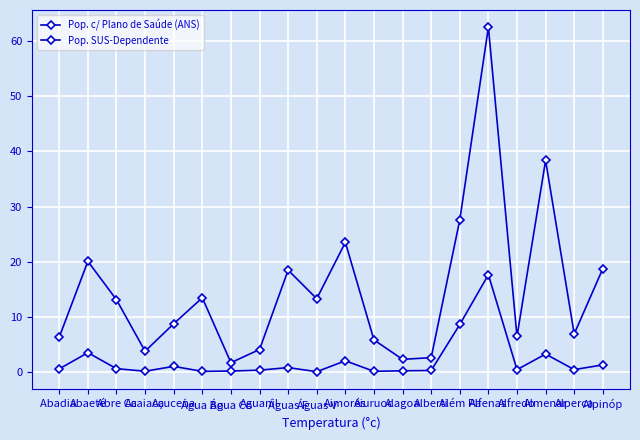

At which category does Pop. SUS-Dependente reach its first local valley?

Acaiaca